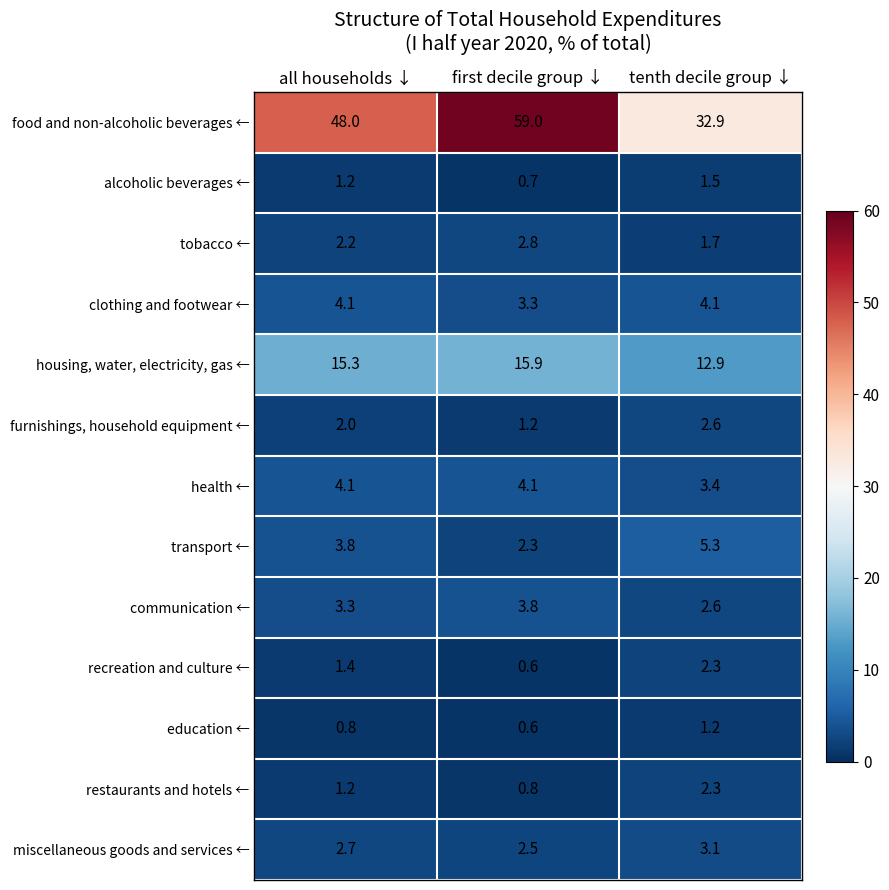

Read the alcoholic beverages ← value at first decile group ↓.

0.7